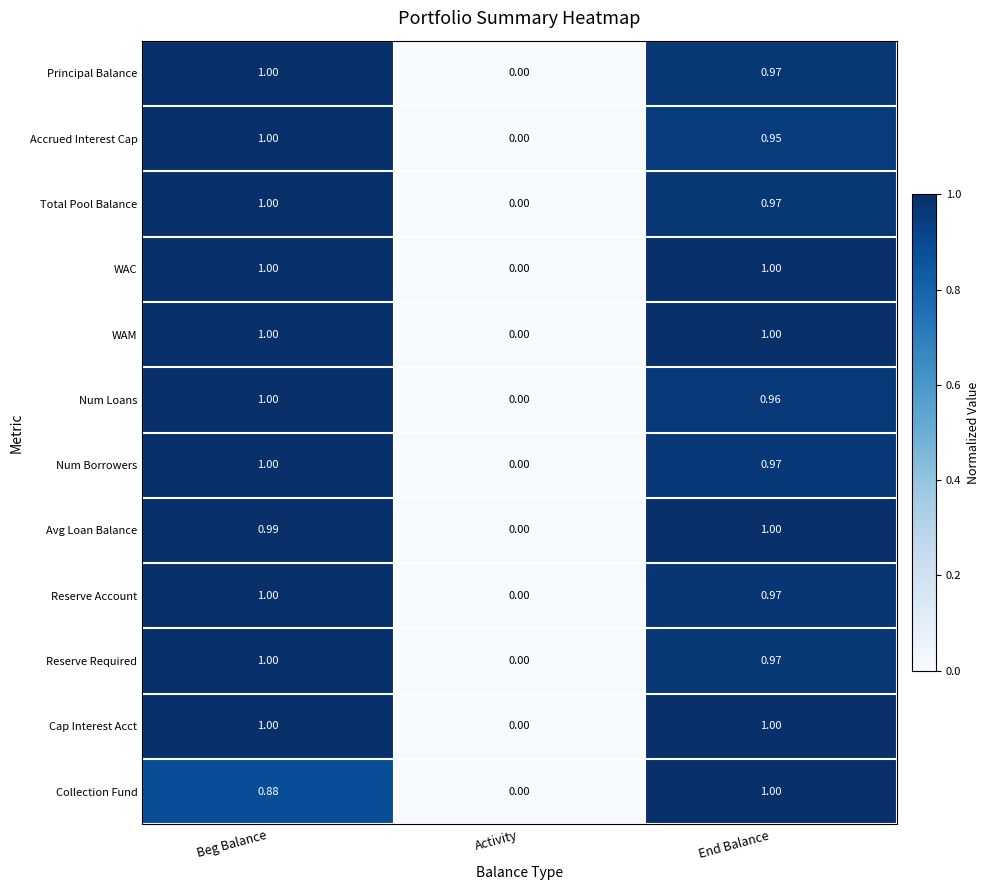

At which category is the sum across all series the highest?

Beg Balance